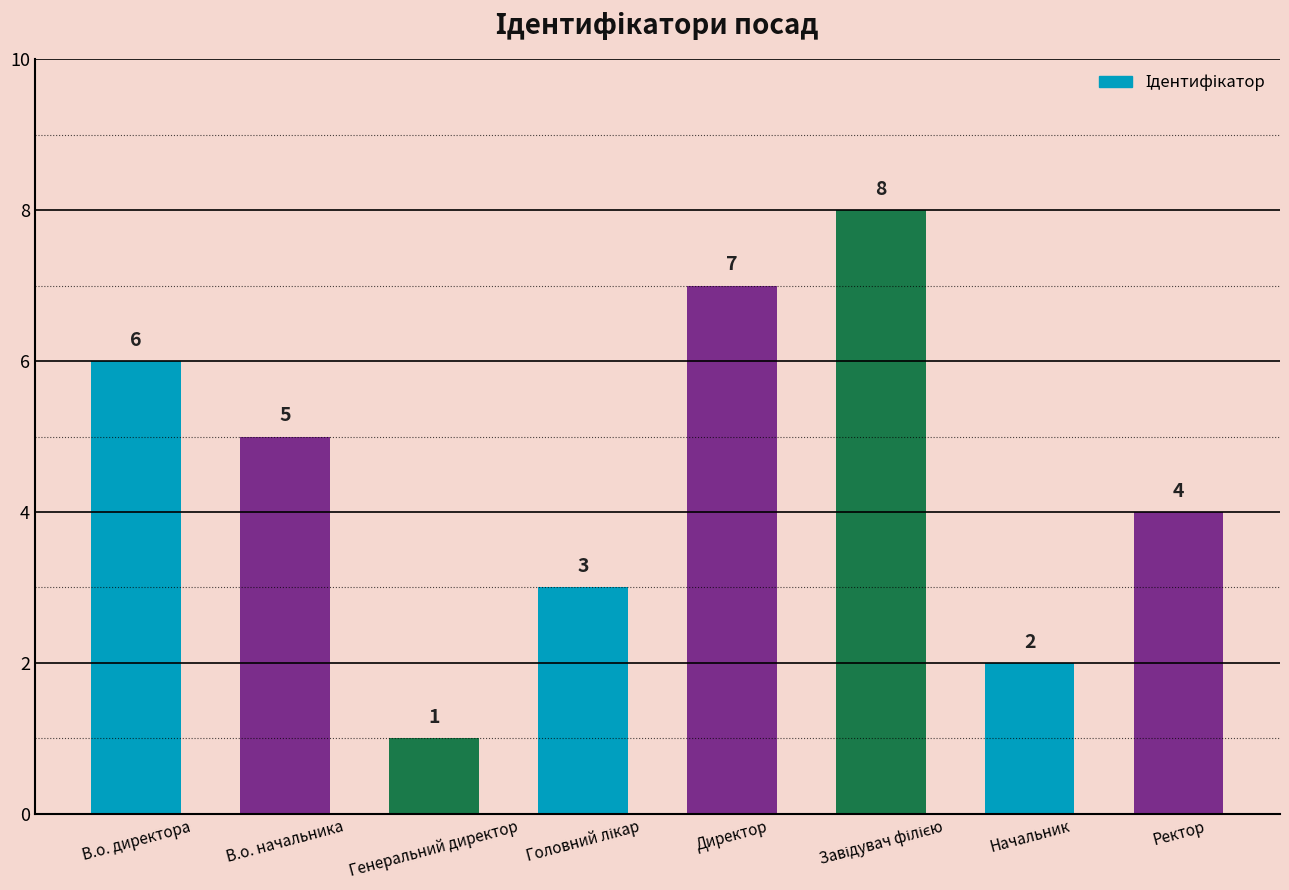

Approximately how many times larger is the value at Ректор compared to Начальник?

2.0